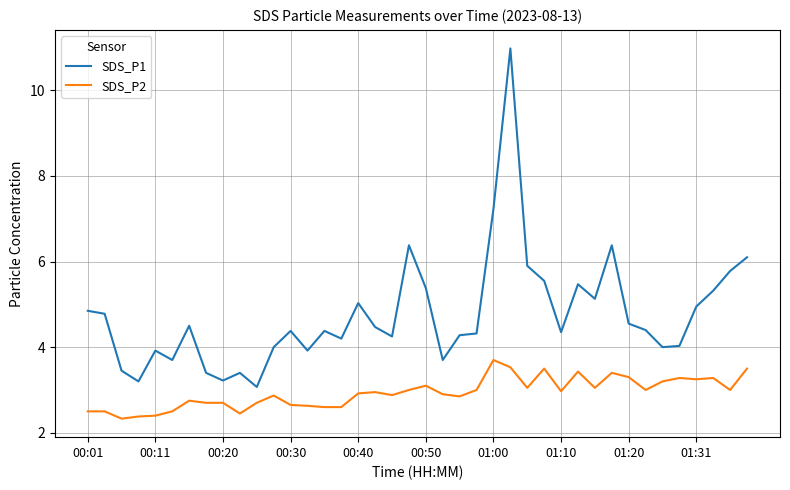

List the series in order of their overall mean, highest first.

SDS_P1, SDS_P2